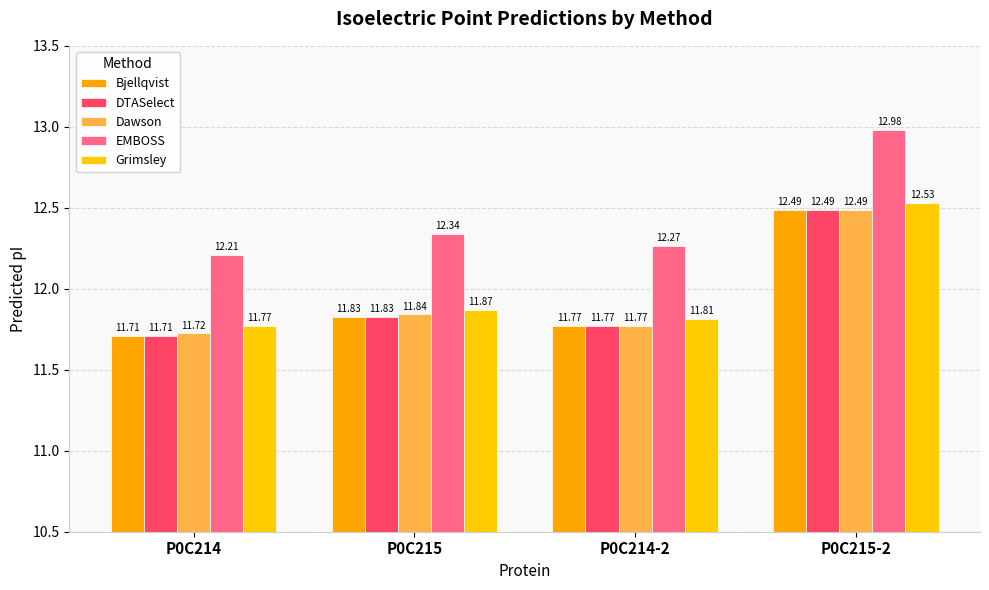

Reading left to right, what are all the values shown in this chart?

Bjellqvist: P0C214=11.7	P0C215=11.8	P0C214-2=11.8	P0C215-2=12.5
DTASelect: P0C214=11.7	P0C215=11.8	P0C214-2=11.8	P0C215-2=12.5
Dawson: P0C214=11.7	P0C215=11.8	P0C214-2=11.8	P0C215-2=12.5
EMBOSS: P0C214=12.2	P0C215=12.3	P0C214-2=12.3	P0C215-2=13.0
Grimsley: P0C214=11.8	P0C215=11.9	P0C214-2=11.8	P0C215-2=12.5